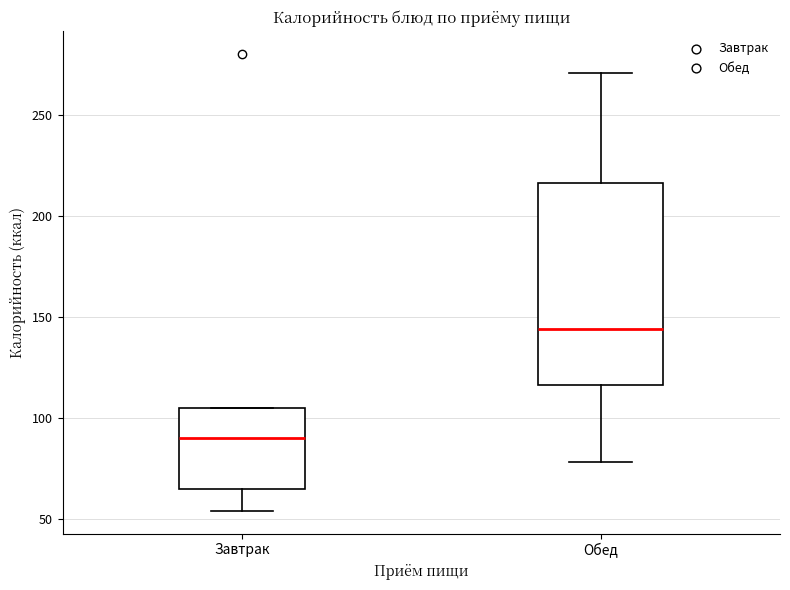

Reading left to right, transcribe this box plot: for each box, give where its median line is, the range the box spans, and where its two whiskers end, as read against the y-axis. The values are not printed on the chart, so give them approximately, as read against the axis.

Завтрак: median 90, box 65 to 105, whiskers 55 to 105
Обед: median 145, box 115 to 215, whiskers 80 to 270